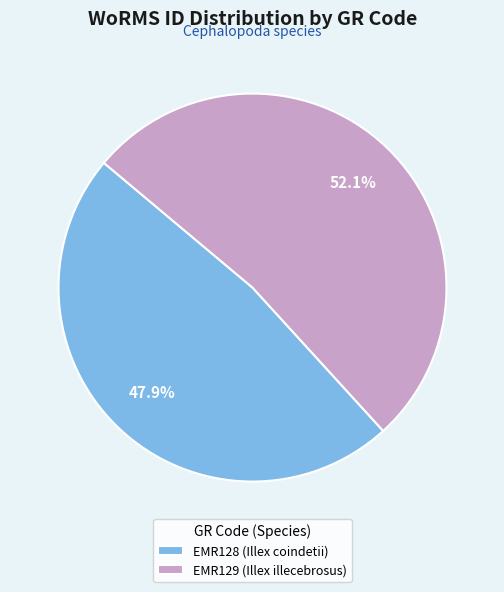

Is it true that EMR128 (Illex coindetii) is 58% of the pie?

False